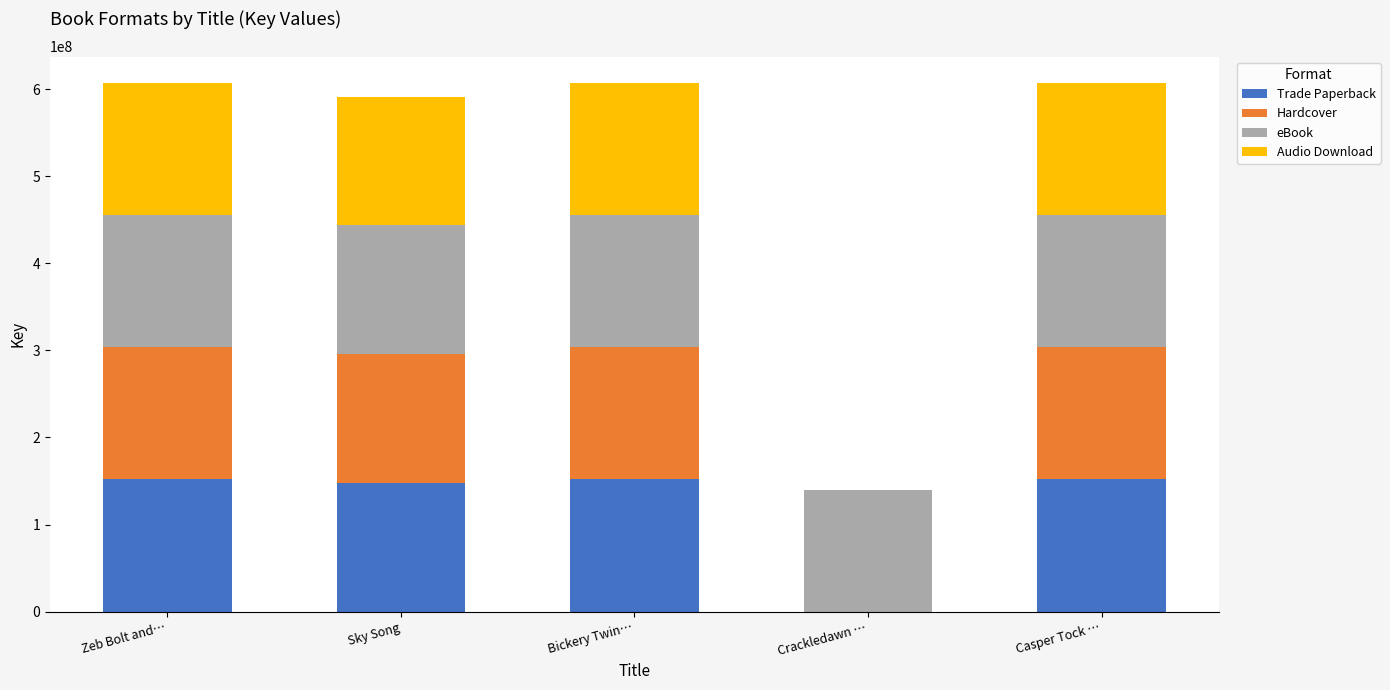

Read the Trade Paperback value at Zeb Bolt and….

151742270